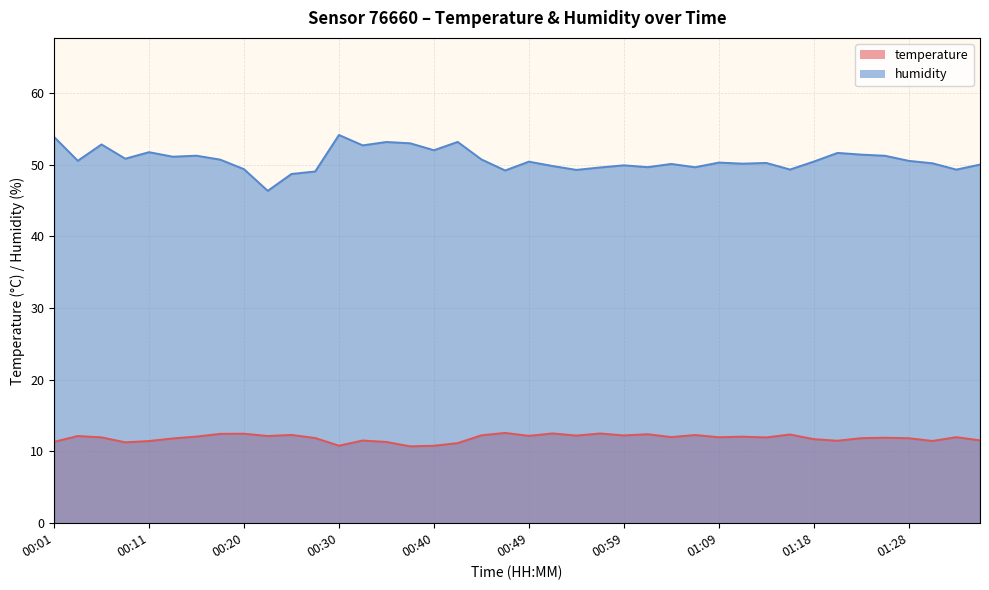

Is the value of humidity at 00:08 greater than the value of temperature at 00:52?

Yes